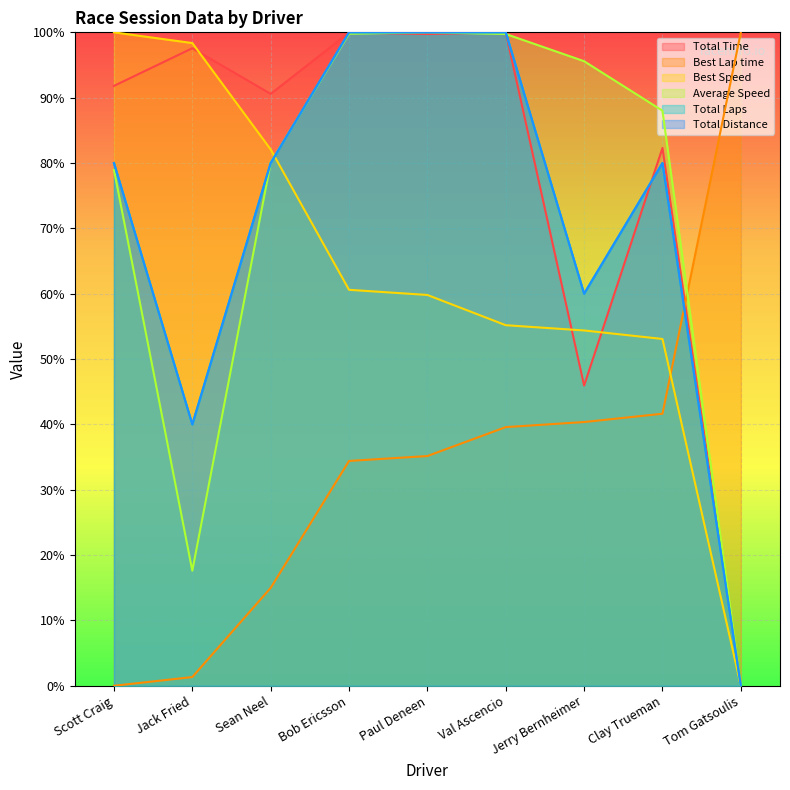

What is the maximum value for Total Distance?

100.0